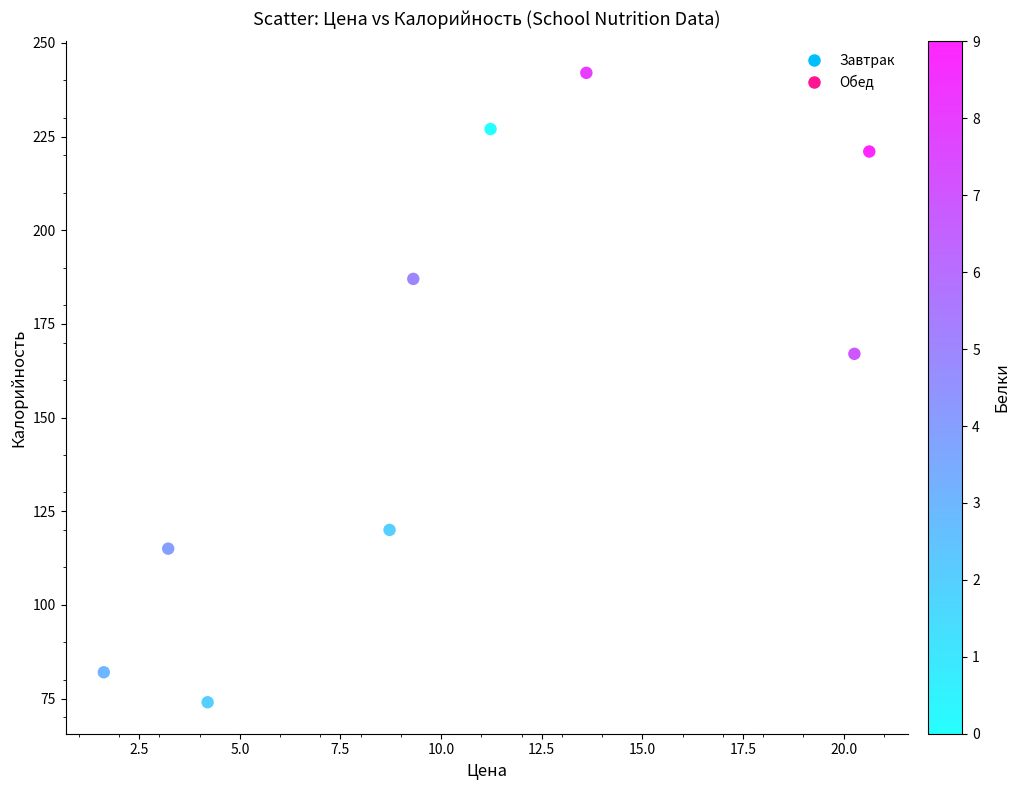

What is the range of Y values (max minus min)?

168